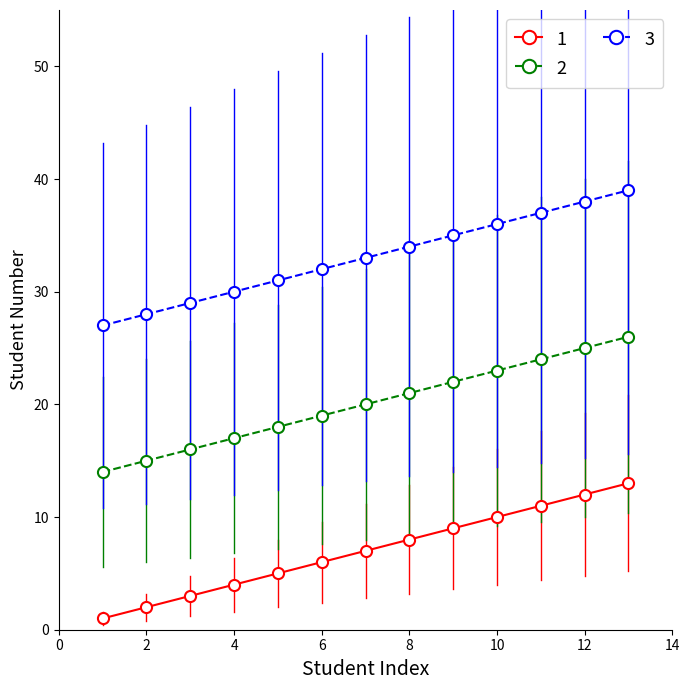

How many series are shown in this chart?

3